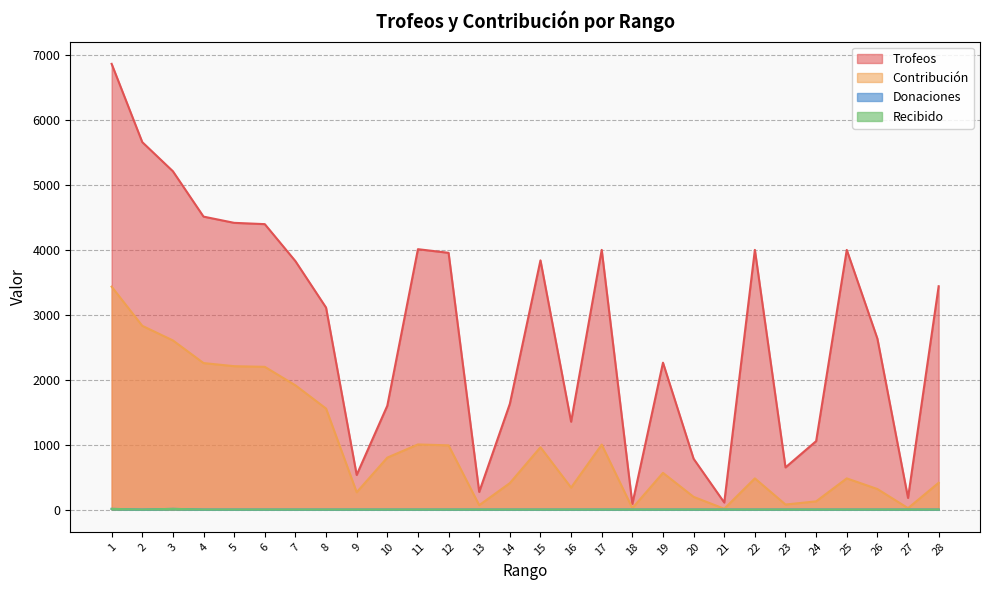

What is the sum of the Donaciones values at 20 and 1?

10